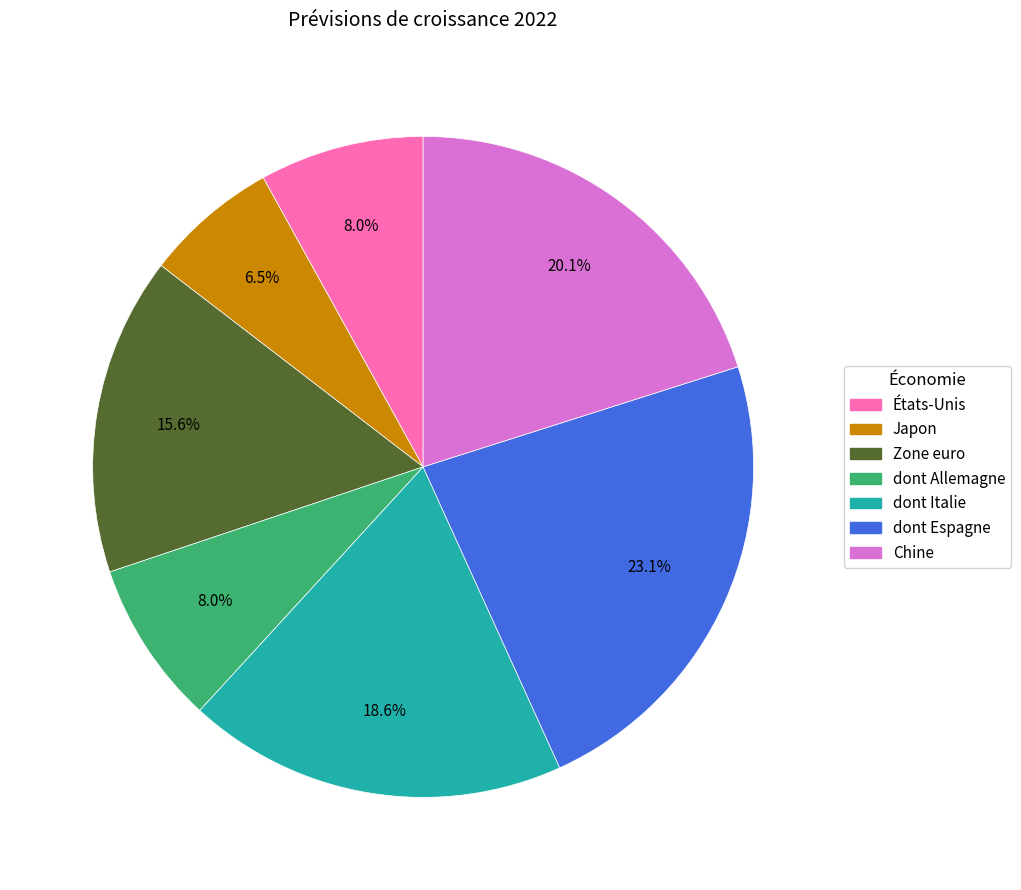

Is it true that États-Unis is 18% of the pie?

False